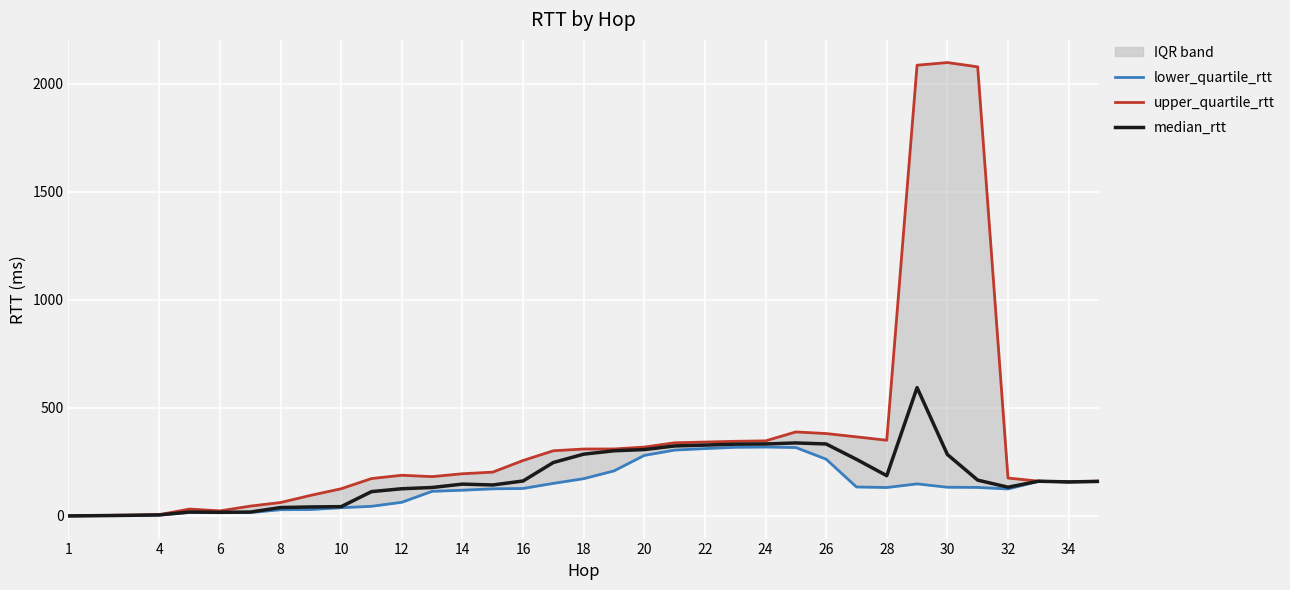

Rank the series by their maximum value, from lowest to highest.

lower_quartile_rtt, median_rtt, upper_quartile_rtt